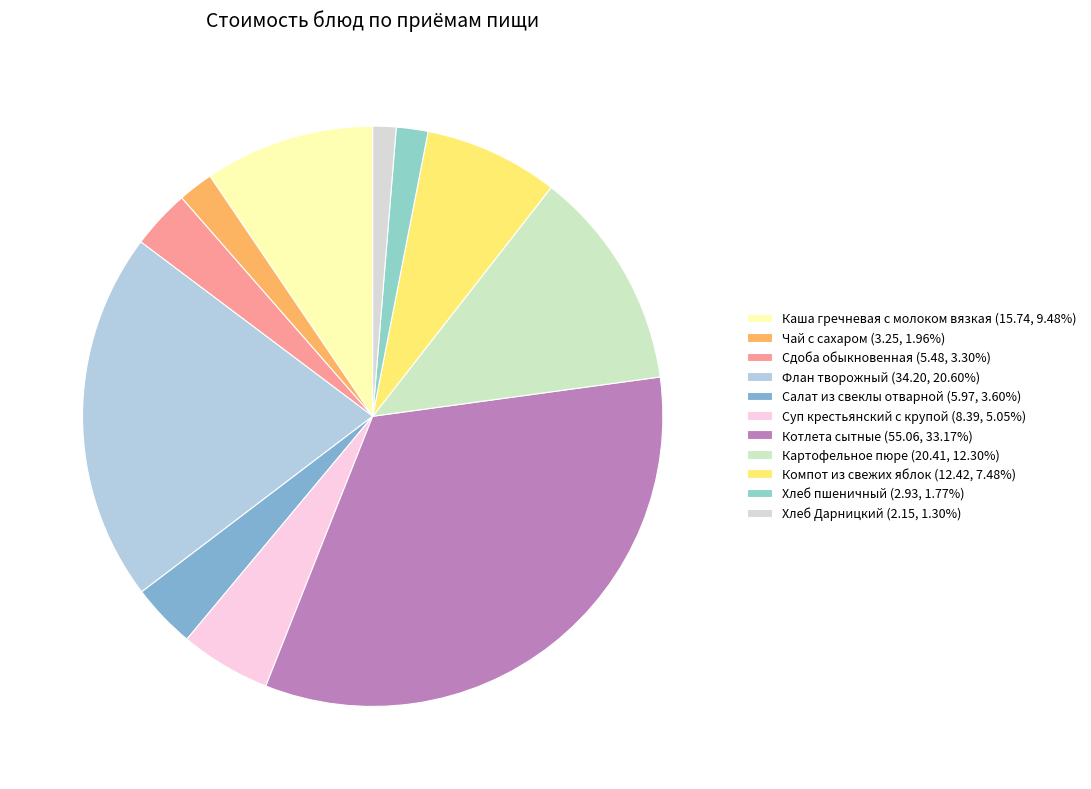

Count the number of slices in the pie.

11